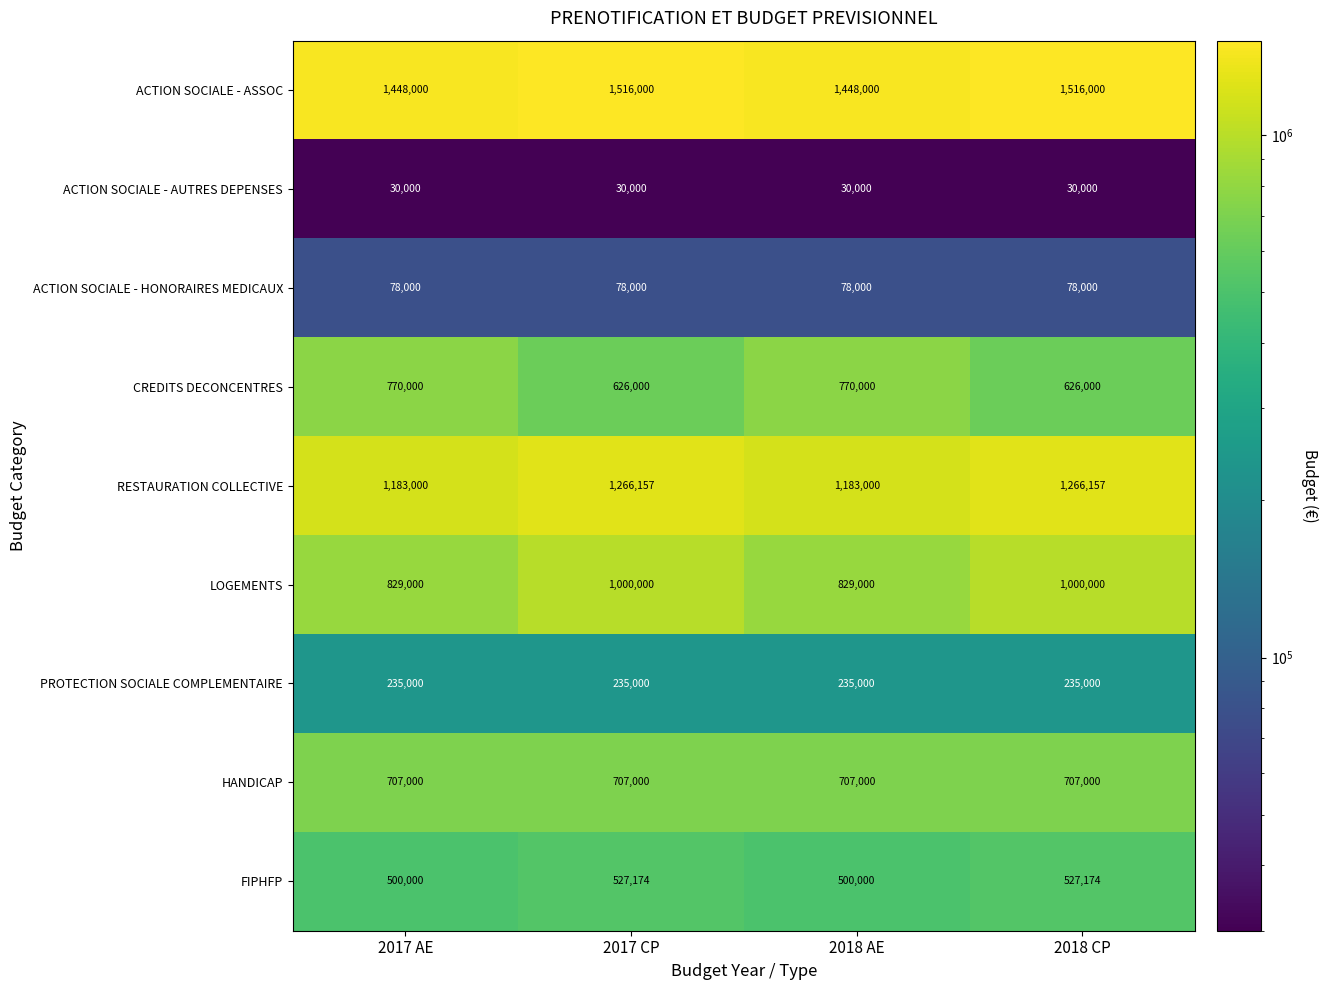

The HANDICAP series shows 707000 at 2017 CP. True or false?

True